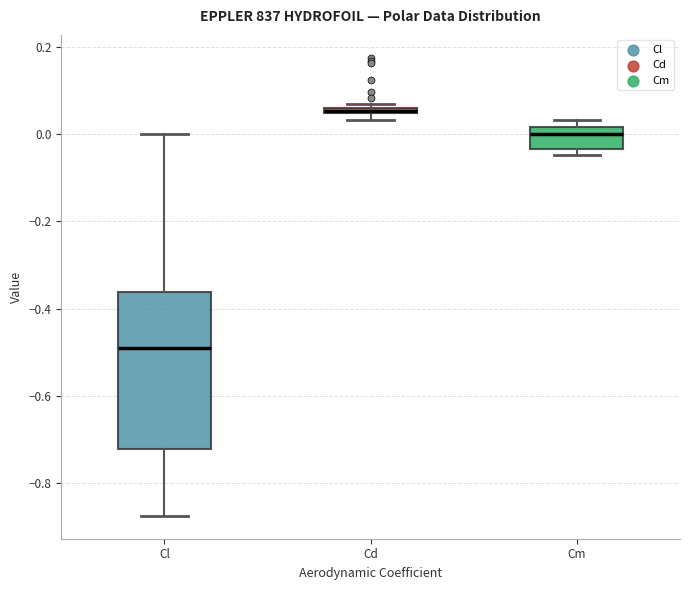

Comparing the boxes themselves (not the whiskers), which one is the tallest?

Cl